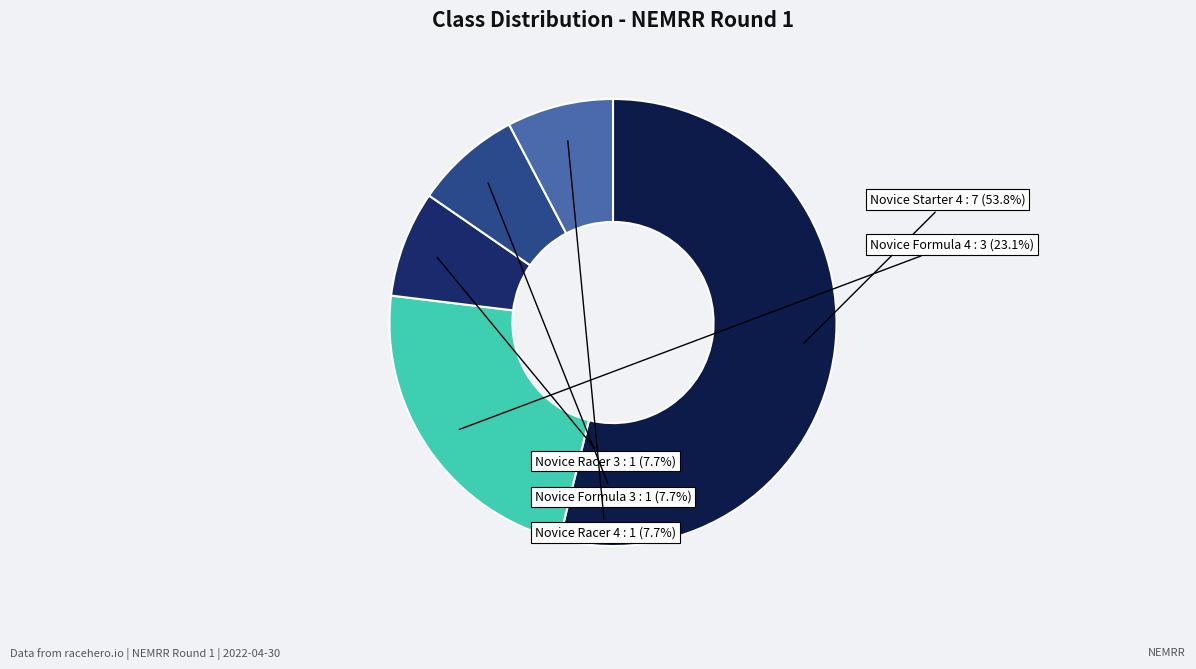

The Novice Racer 4 slice represents 19% of the pie. True or false?

False